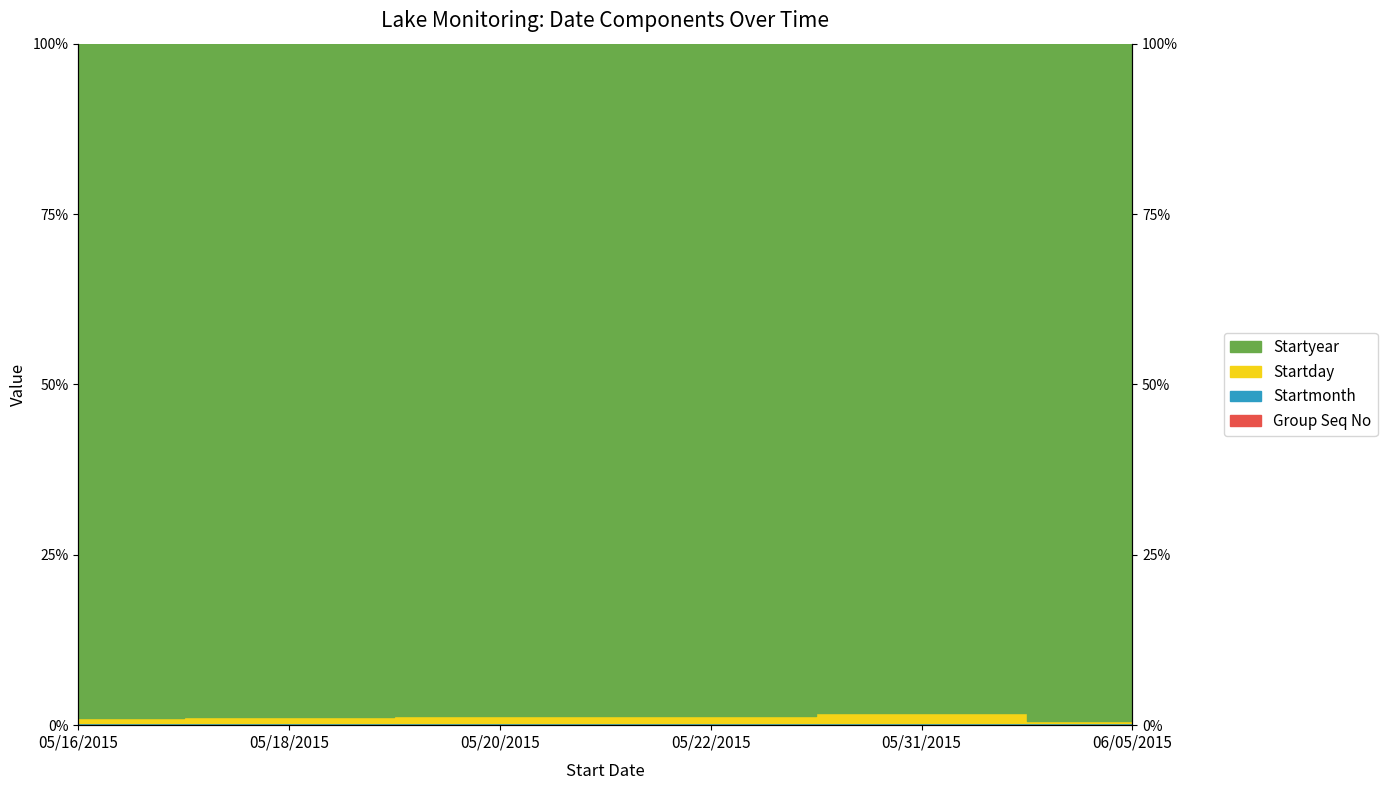

At which category is the sum across all series the highest?

06/05/2015